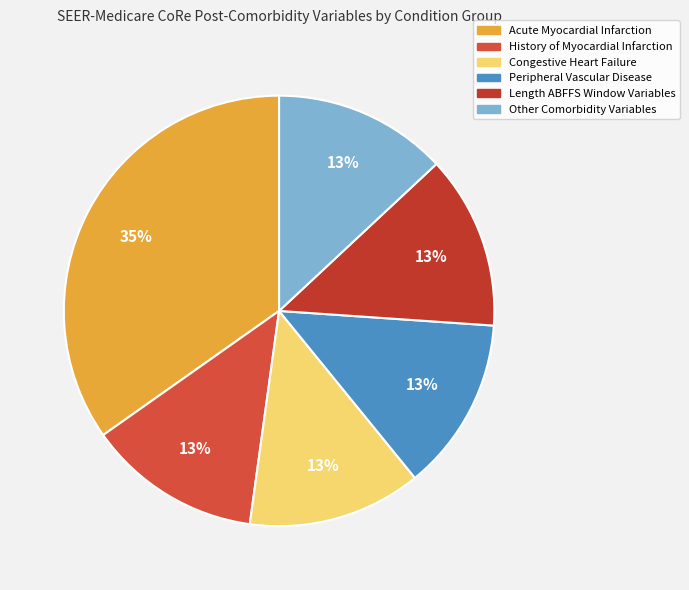

True or false: Other Comorbidity Variables accounts for 2% of the total.

False